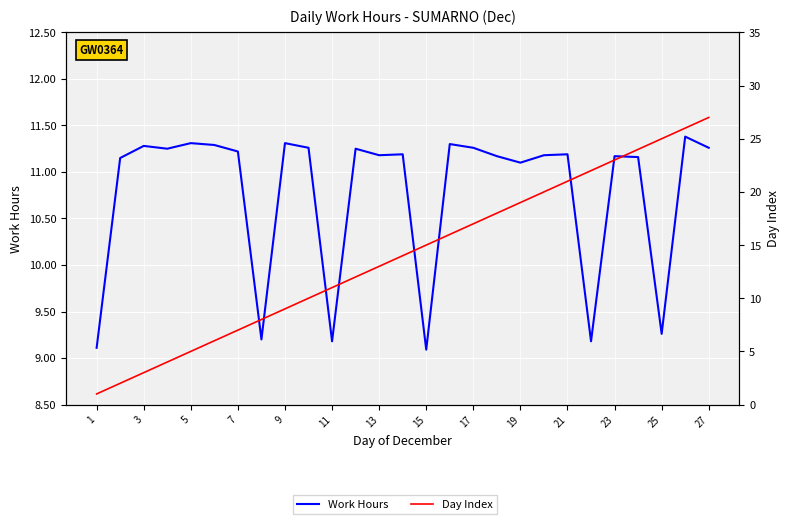

What is the minimum value shown in the chart?

1.0